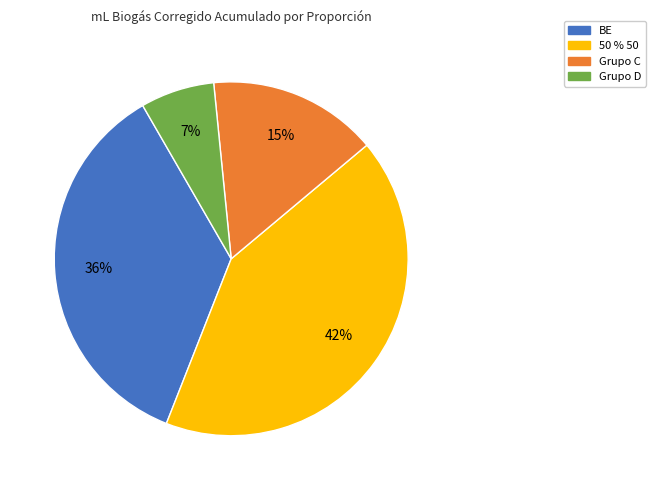

Is there a majority slice in this chart?

No